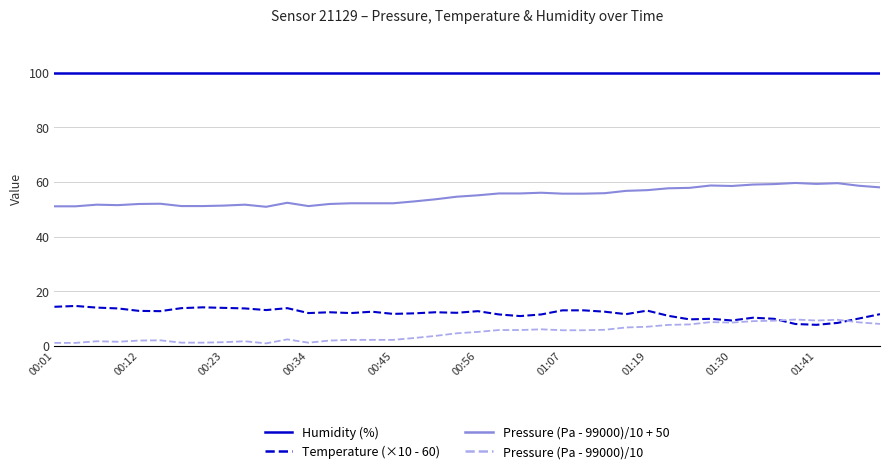

True or false: Humidity (%) and Pressure (Pa - 99000)/10 cross at least once.

False